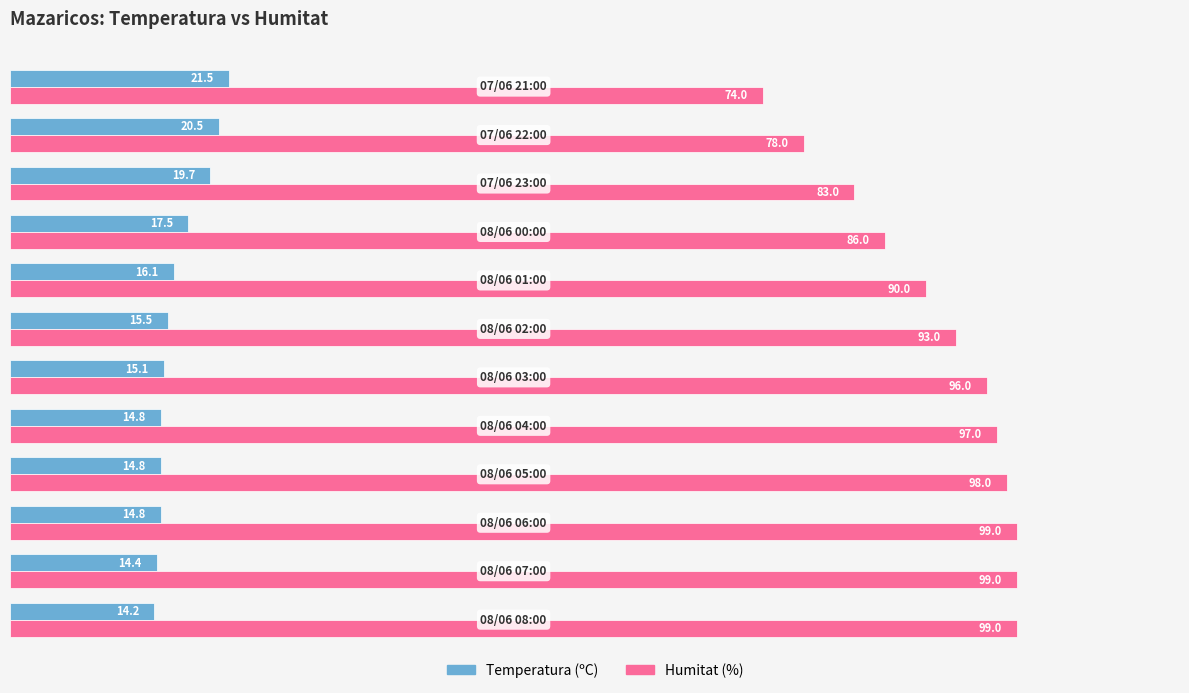

What is the greatest value displayed?

99.0